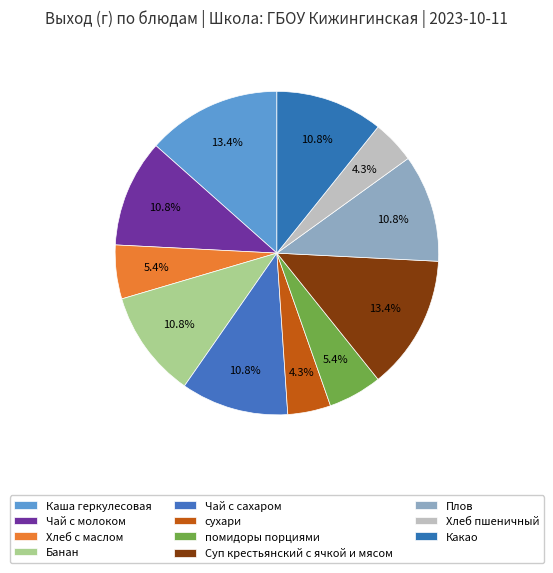

To the nearest percent, what percentage of the pie is Суп крестьянский с ячкой и мясом?

13%